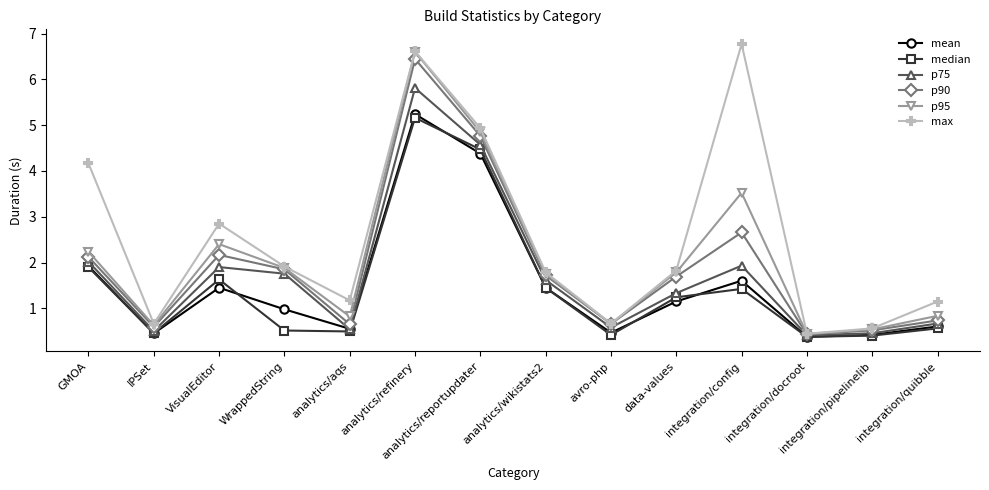

Which category has the highest value in the p75 series?

analytics/refinery